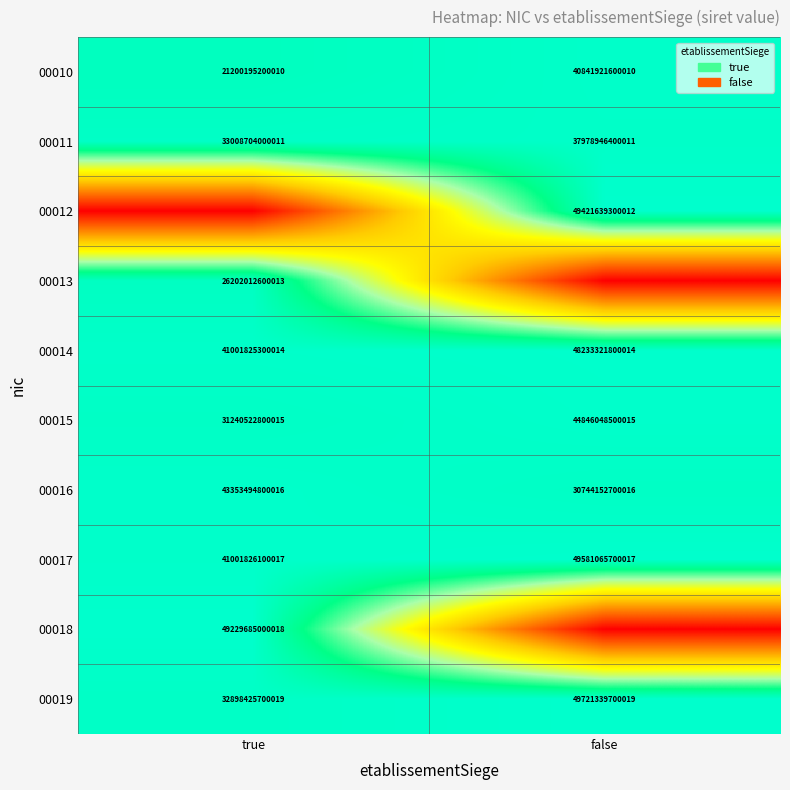

How many values in the 00014 series are below 48233321800014?

1